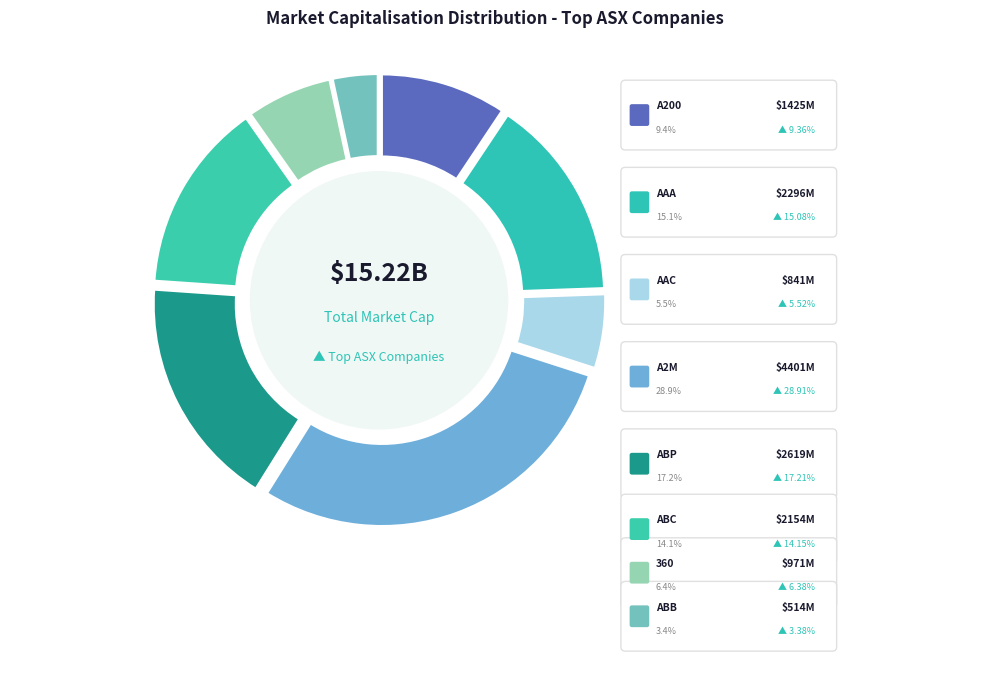

What percentage is the THE A2 MILK COMPANY LIMITED slice, to the nearest percent?

29%